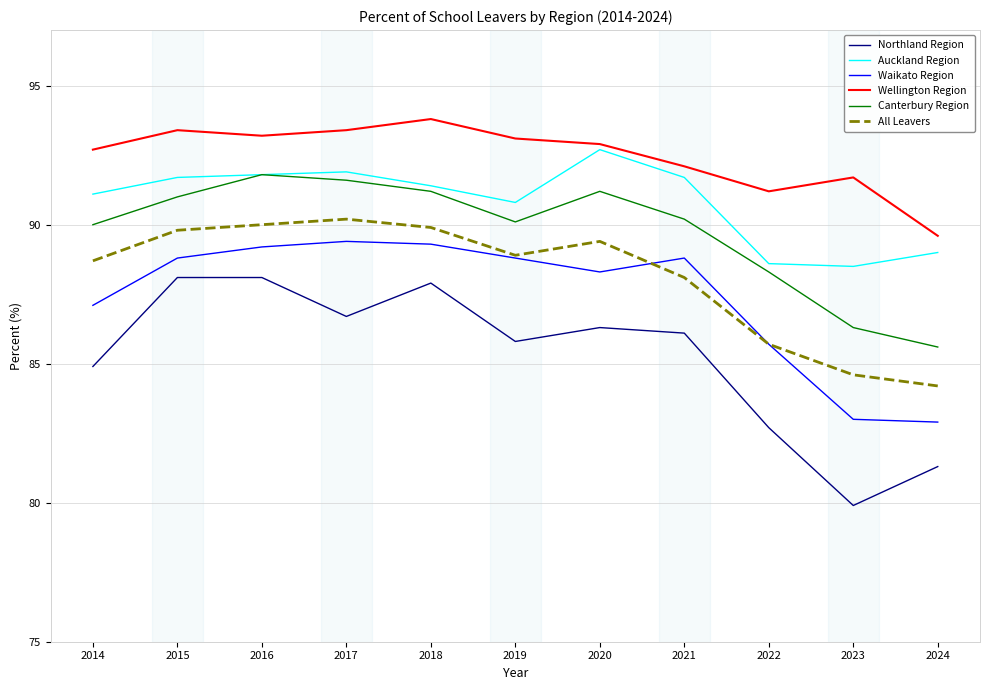

The Canterbury Region series shows 55.9 at 2020. True or false?

False